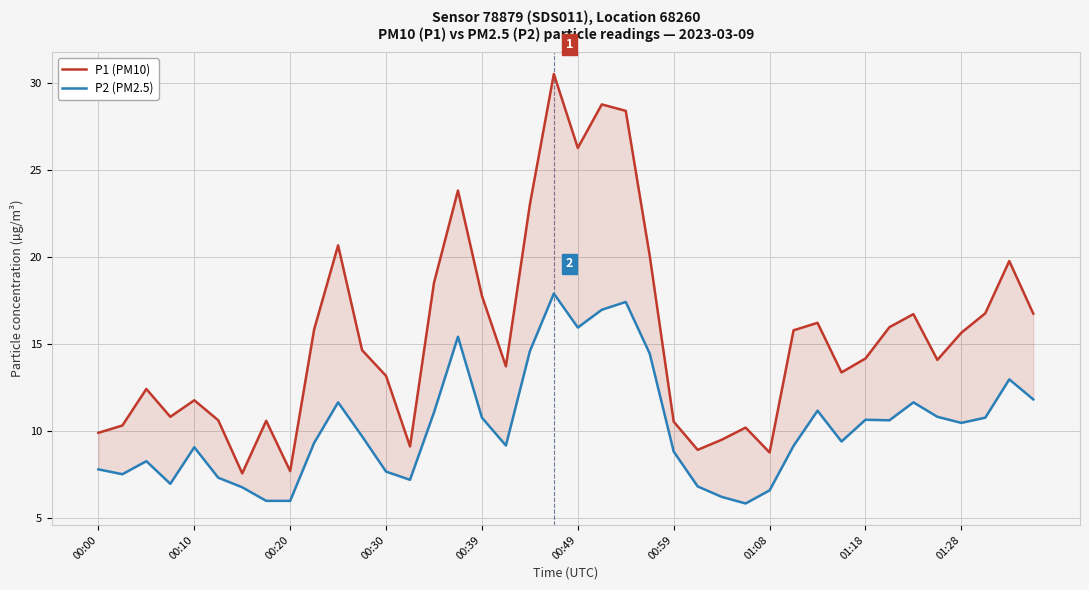

What is the sum of the P1 (PM10) values at 29 and 33?

31.7